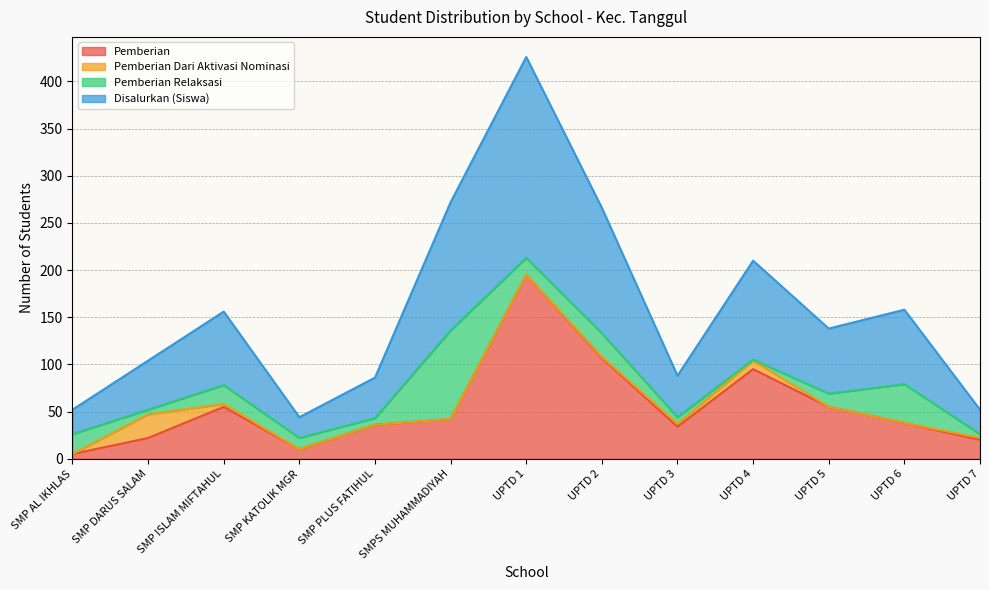

Which series changed the most between UPTD 4 and UPTD 6?

Pemberian